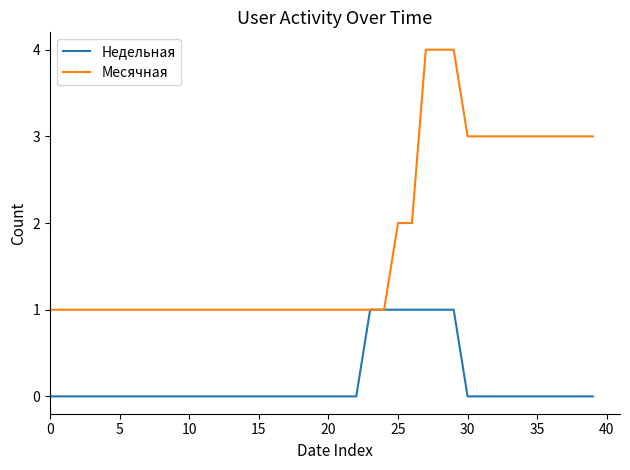

Which series has the largest total across all categories?

Месячная